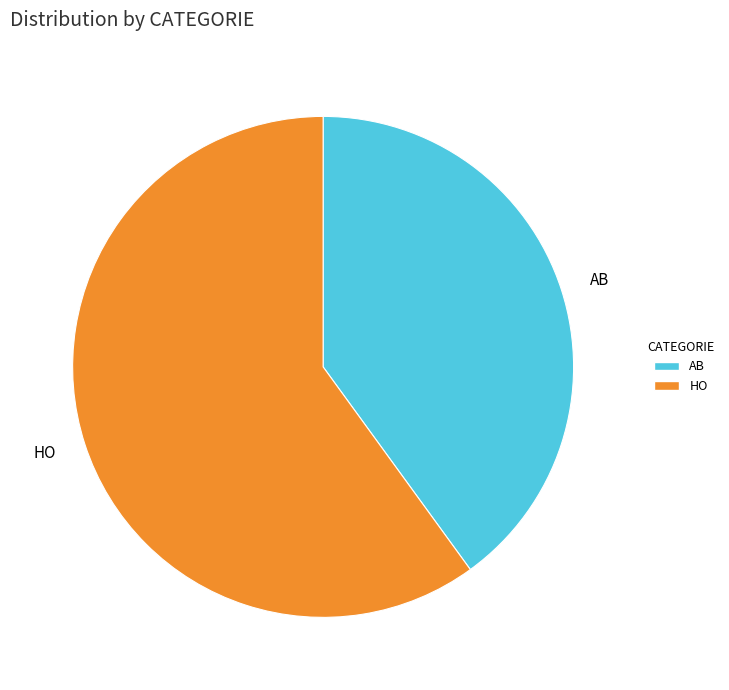

Is the sum of AB and HO greater than half?

Yes